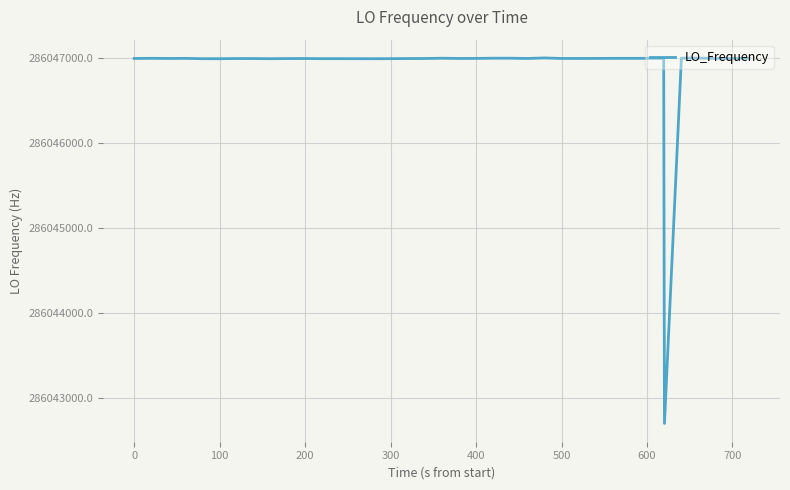

What is the difference between the maximum and minimum values?

4306.3